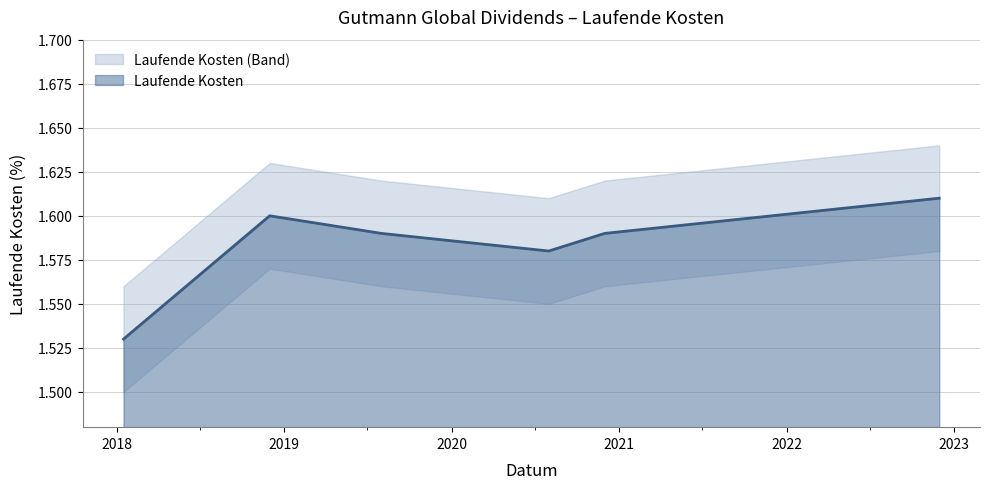

Where is the first local minimum?

2020-07-31